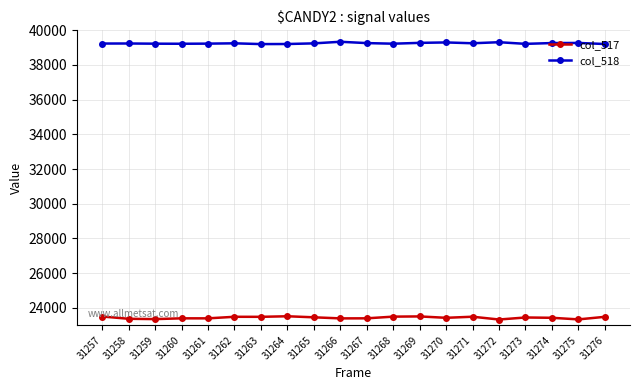

What is the value of the col_518 point at the 1st from the left?

39230